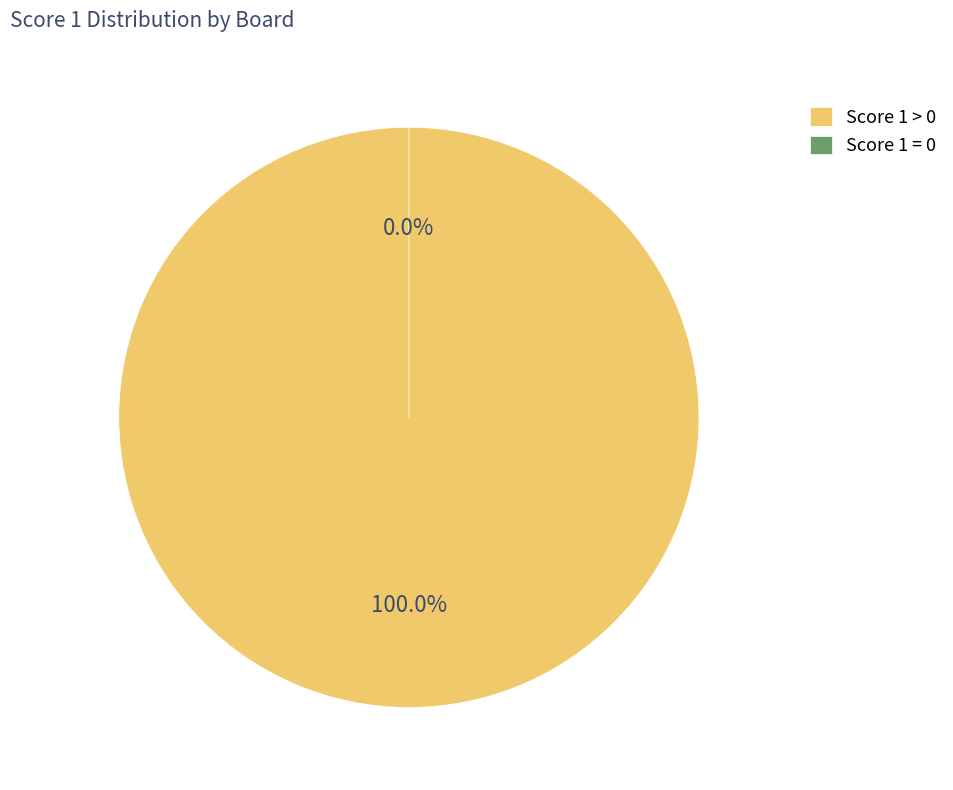

The 11 slice represents 22% of the pie. True or false?

False